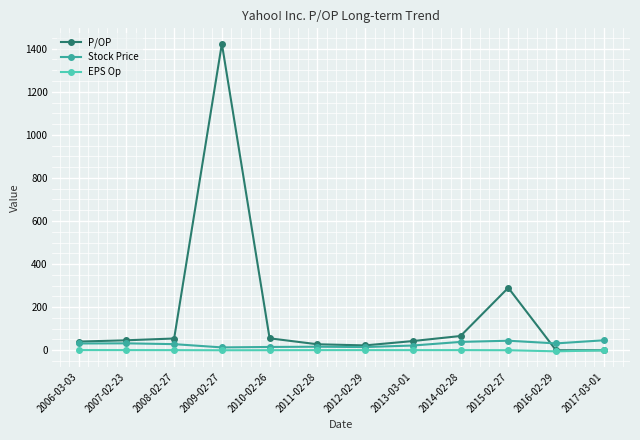

What value does the EPS Op series have at 2012-02-29?

0.7